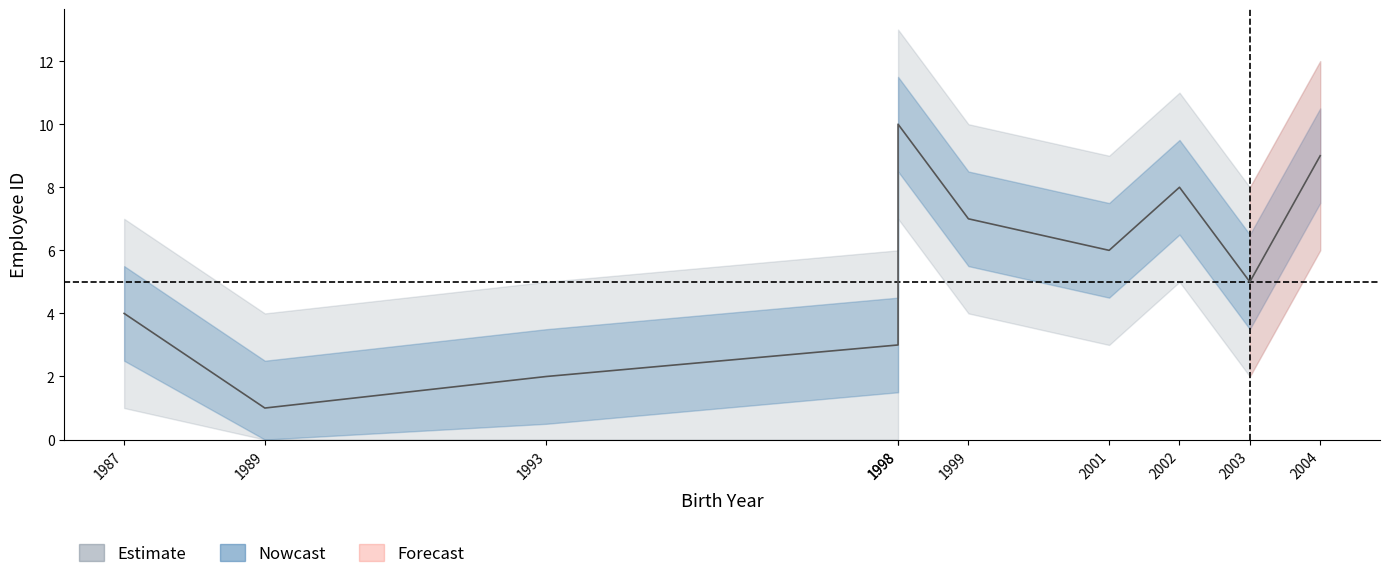

Does the chart have visible grid lines?

No